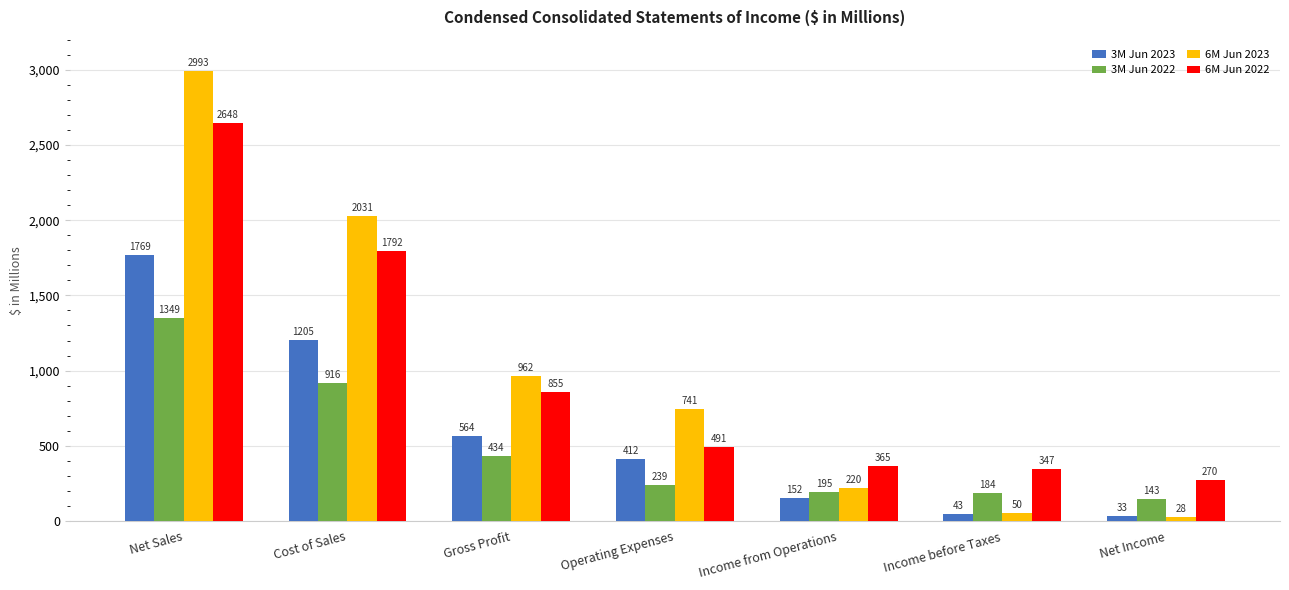

What is the label of the 4th bar from the right?

Operating Expenses